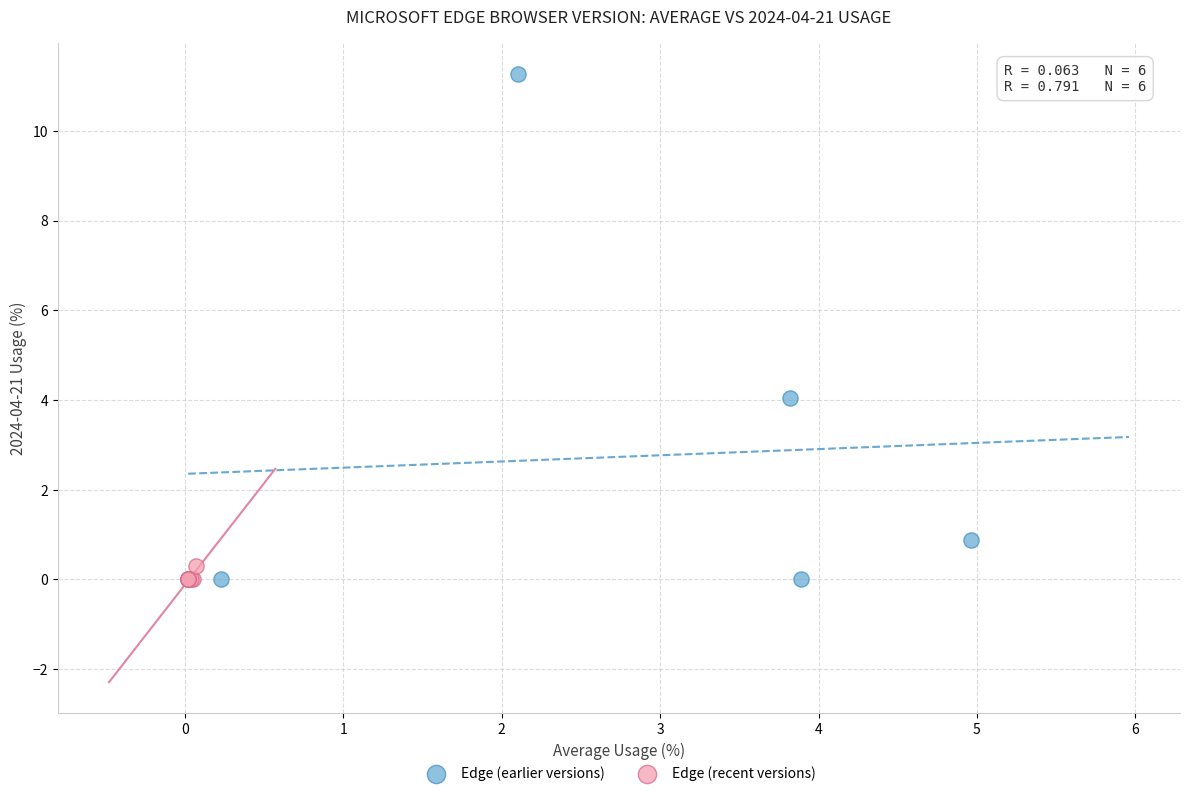

Which series has the largest Y range (max minus min)?

Edge (earlier versions)